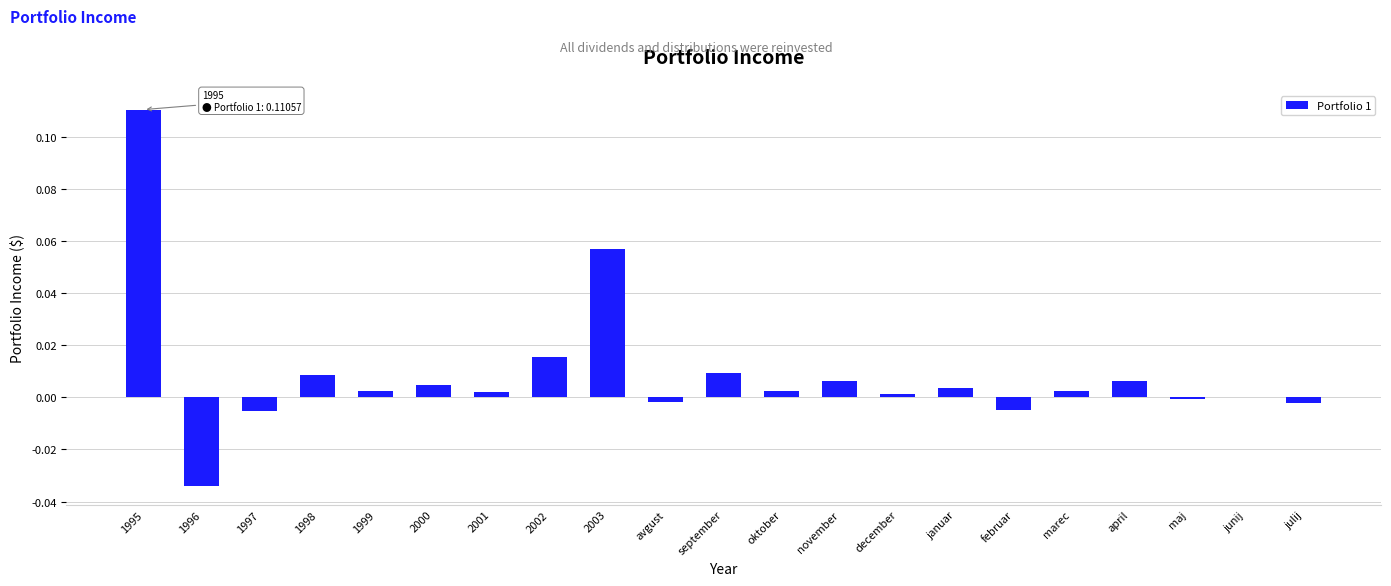

Is it true that the value at 1999 is 0.0?

True